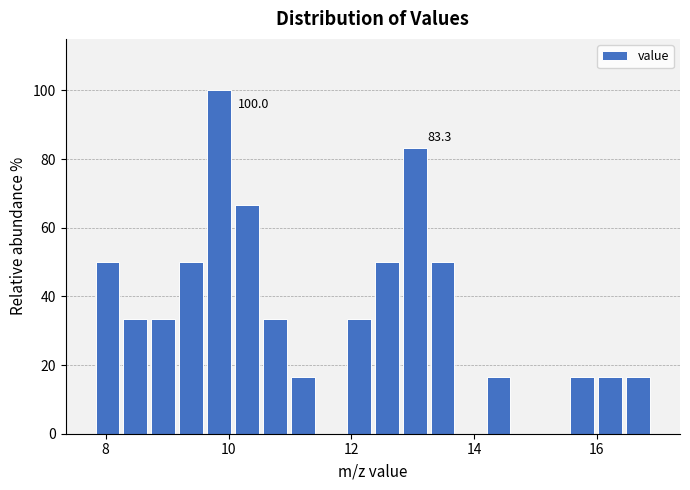

Read against the x-axis, roughly where is the centre of the tallest bar?

9.8